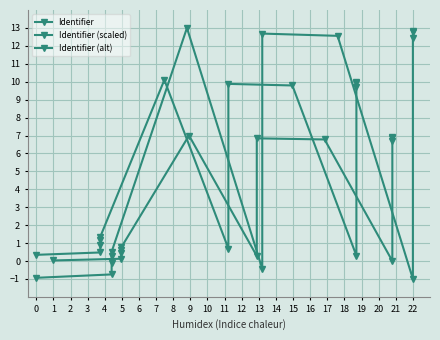

Is the value of Identifier (alt) at 4 greater than the value of Identifier at 8?

No